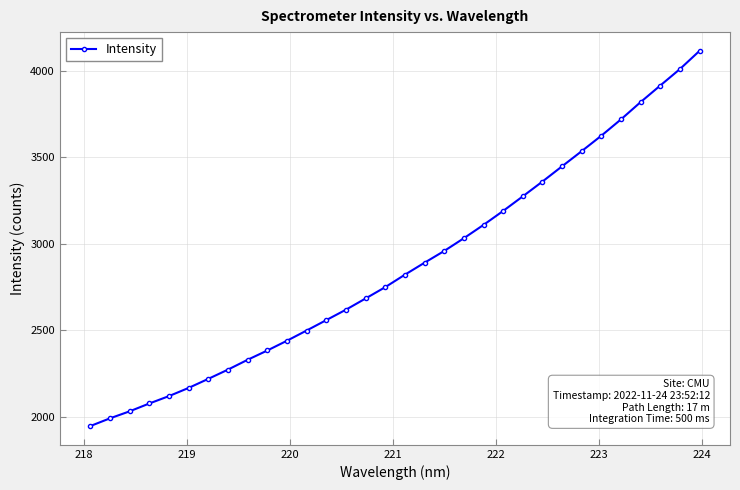

What is the maximum value shown in the chart?

4115.1